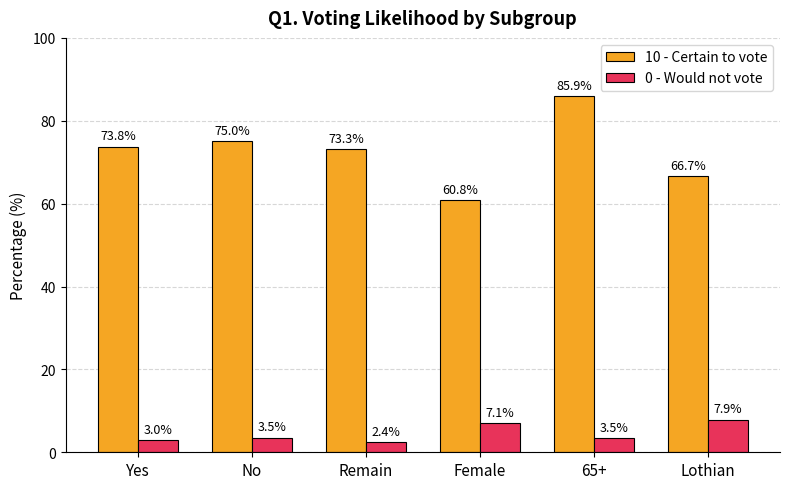

Is the value of 0 - Would not vote at 65+ greater than the value of 10 - Certain to vote at Yes?

No